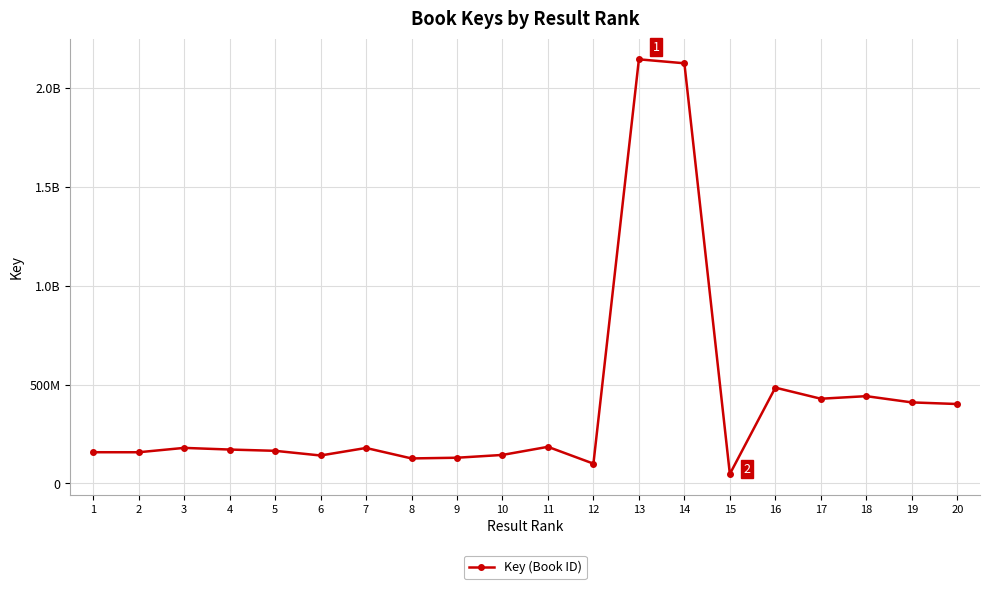

Where is the first local minimum?

2